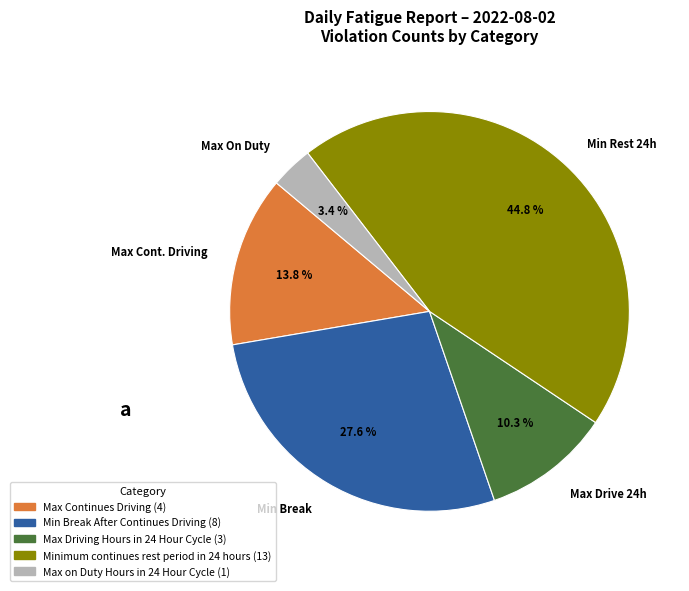

Between Min Rest 24h and Max Drive 24h, which is larger?

Min Rest 24h